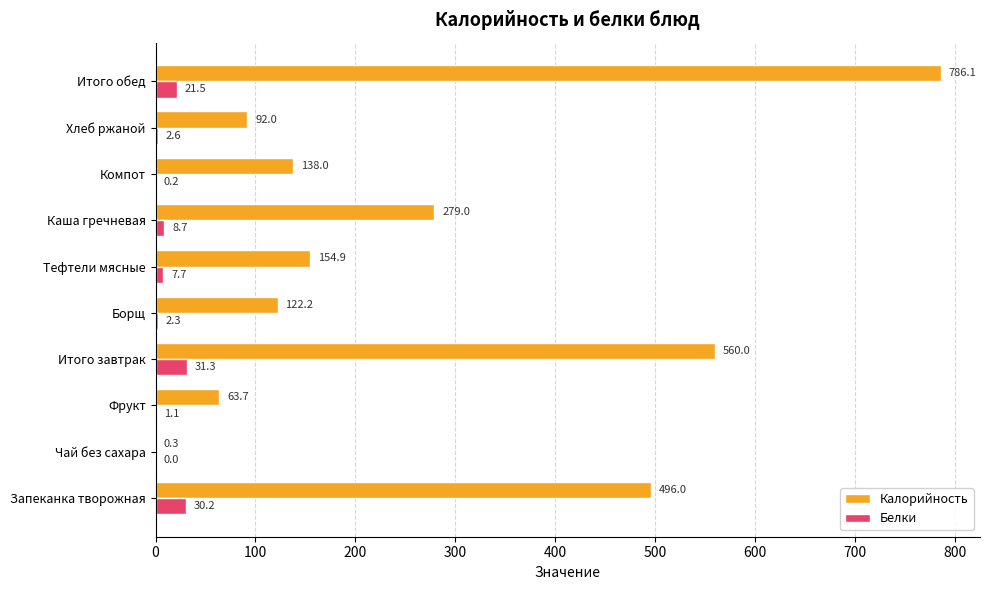

What is the sum of the Белки values at Чай без сахара and Тефтели мясные?

7.7